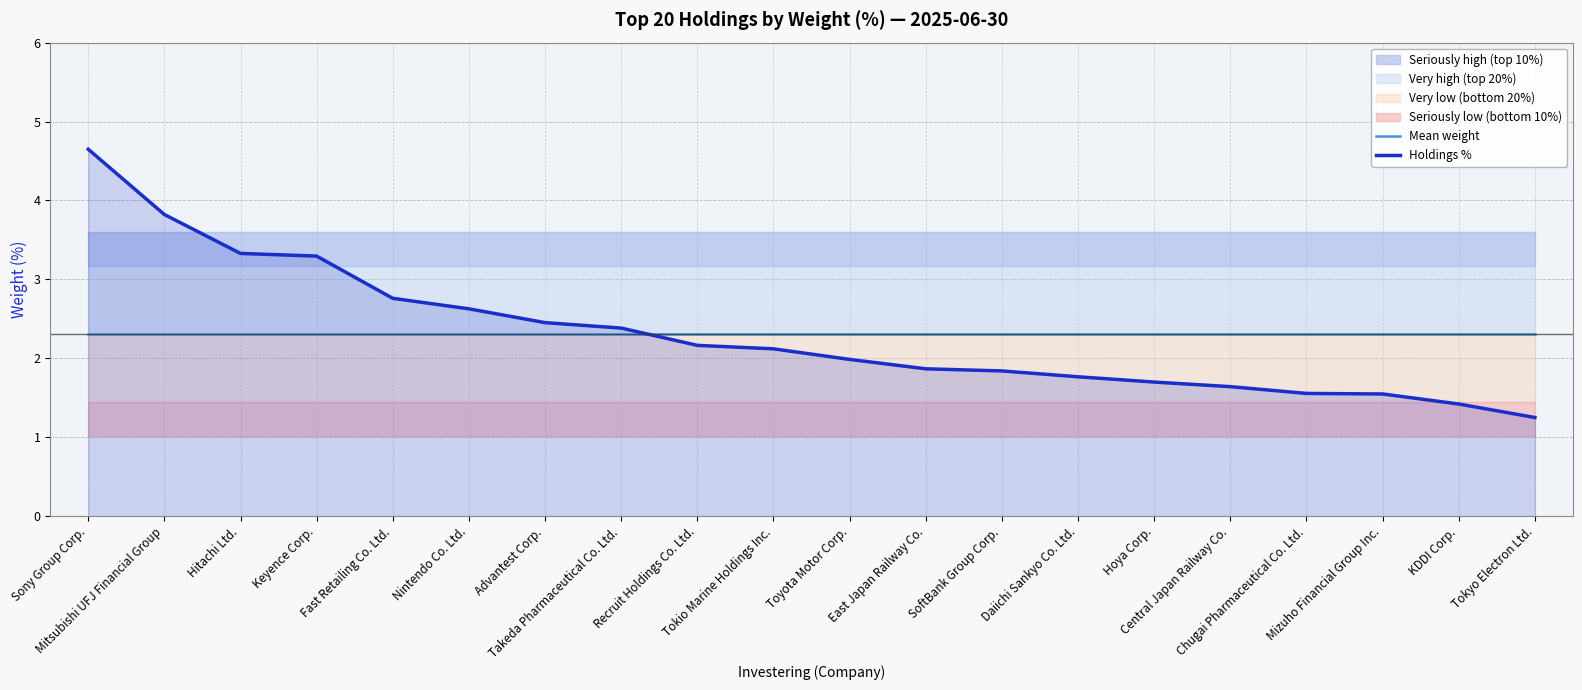

What is the spread (max minus min) of values at Hoya Corp.?

0.6